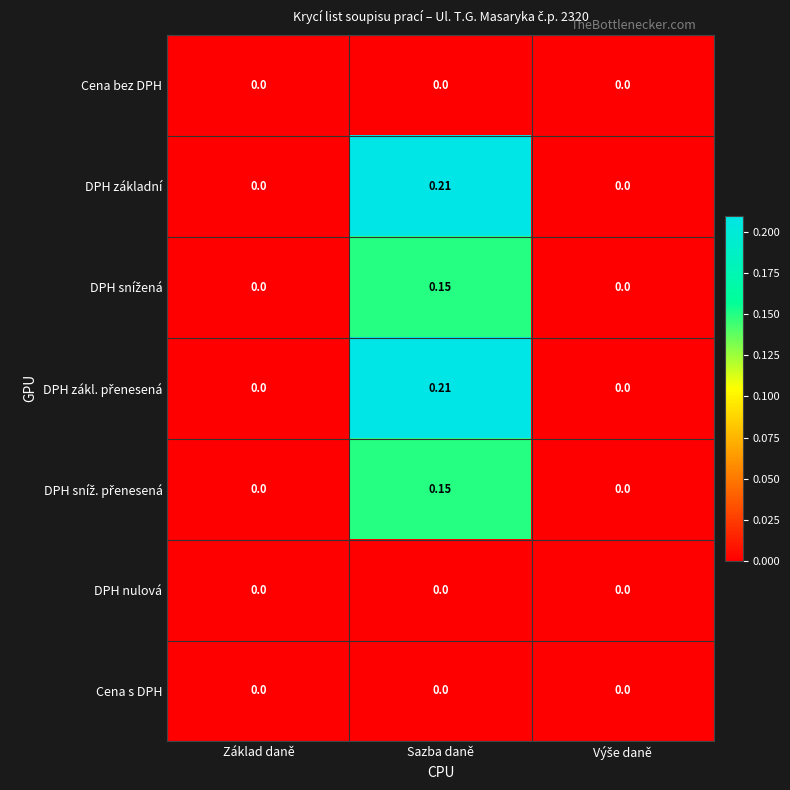

At which category is the sum across all series the highest?

Sazba daně